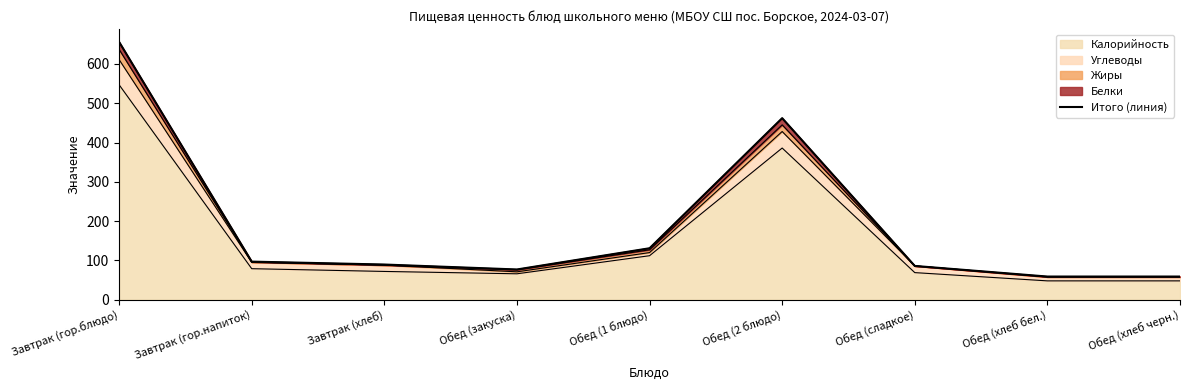

Where does the data first go above 89?

Завтрак (гор.блюдо)